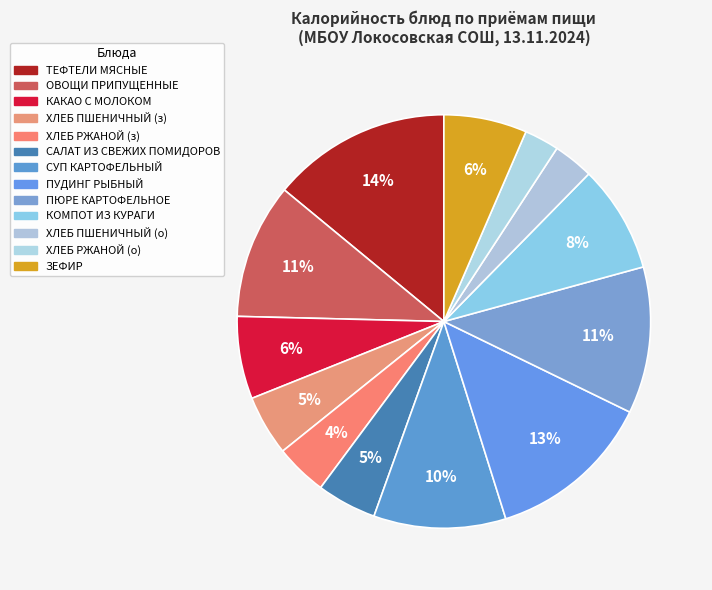

Count the number of slices in the pie.

13